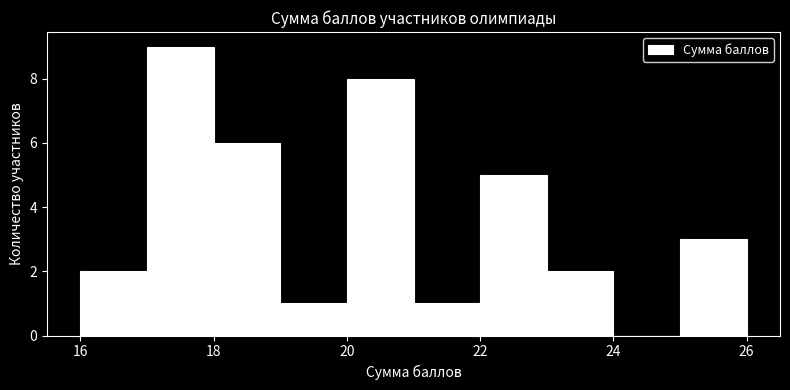

Reading left to right, list every bar in this chart as the range it spans on the x-axis followed by its height. The values are not printed on the chart, so give them approximately, as read against the axis.

16 to 17: 2
17 to 18: 9
18 to 19: 6
19 to 20: 1
20 to 21: 8
21 to 22: 1
22 to 23: 5
23 to 24: 2
24 to 25: 0
25 to 26: 3